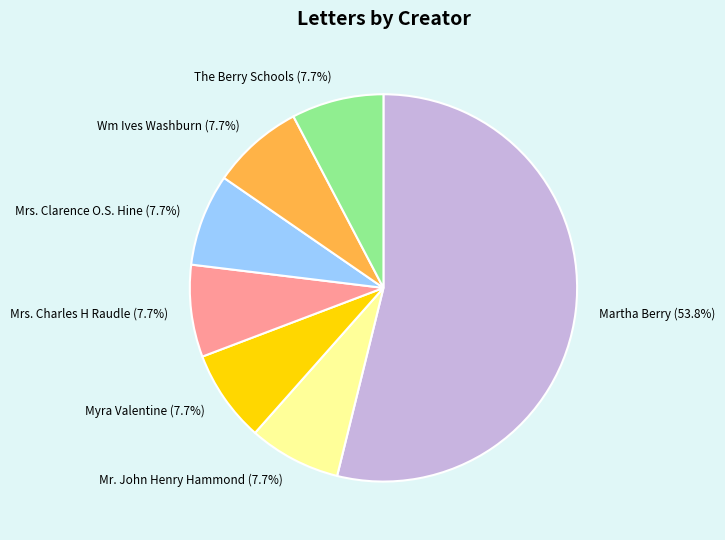

Combined, what portion of the pie is Martha Berry and Wm Ives Washburn?

61.5%